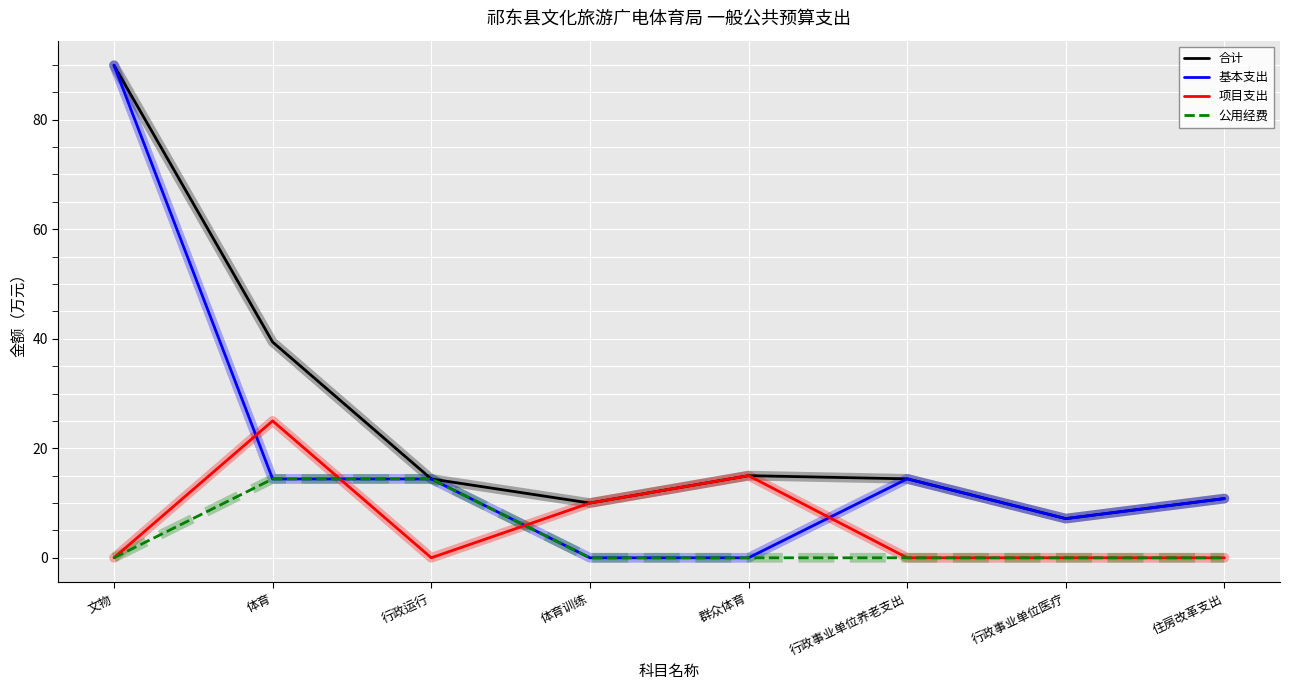

How many times do 基本支出 and 项目支出 cross each other?

4